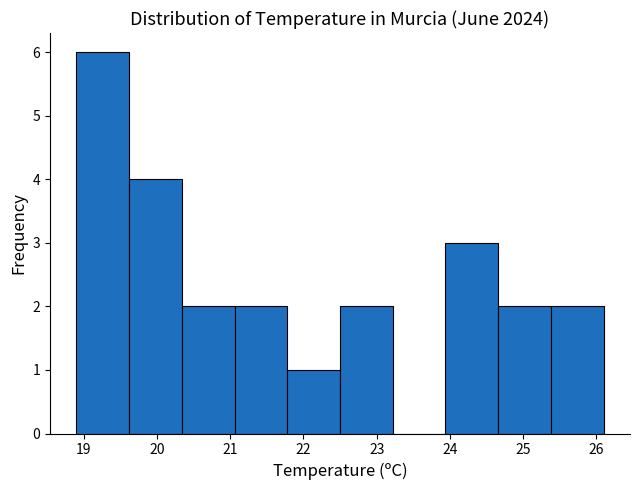

Reading left to right, transcribe this chart: for each bar, give the range it covers on the x-axis and its height. Neither the bar edges nor the heights are printed on the chart, so give them approximately, as read against the axes.

18.90 to 19.62: 6
19.62 to 20.34: 4
20.34 to 21.06: 2
21.06 to 21.78: 2
21.78 to 22.50: 1
22.50 to 23.22: 2
23.22 to 23.94: 0
23.94 to 24.66: 3
24.66 to 25.38: 2
25.38 to 26.10: 2